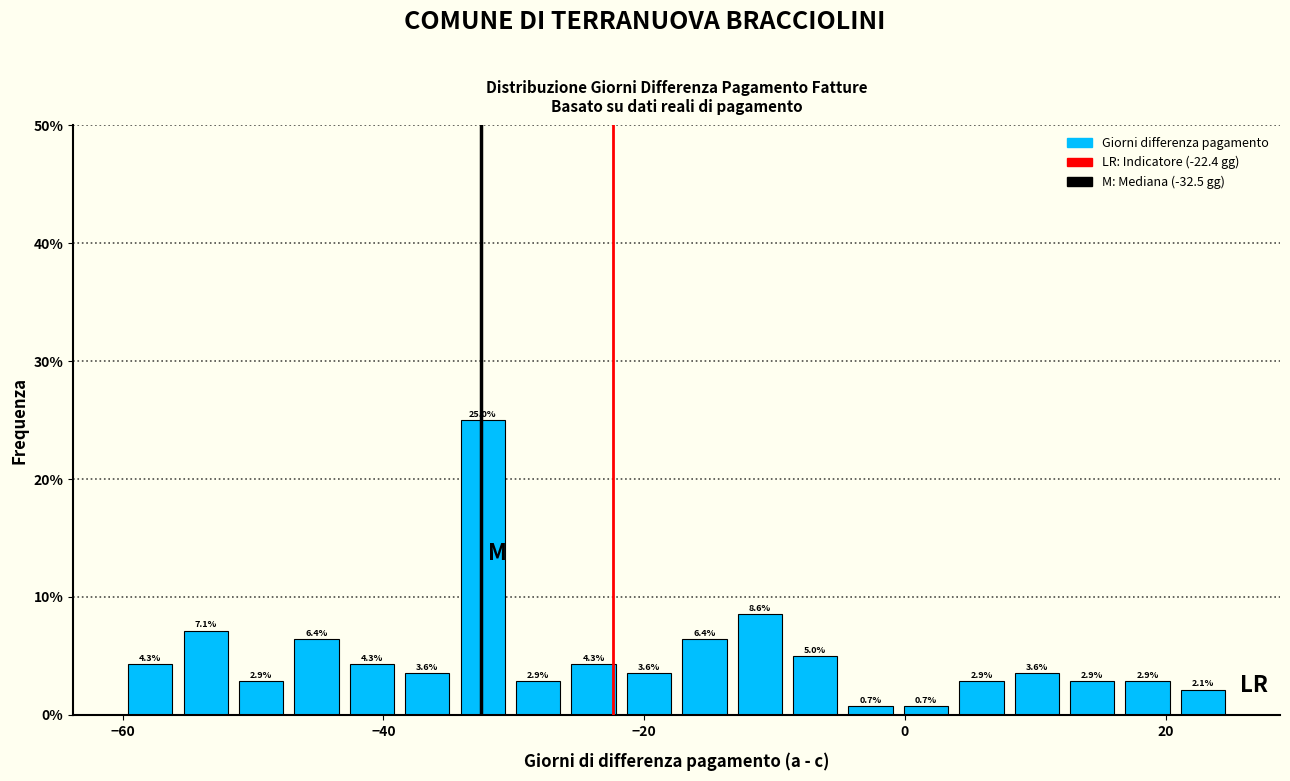

Around what value on the x-axis is the tallest bar? Give the approximate position of its centre, as read against the axis.

-32